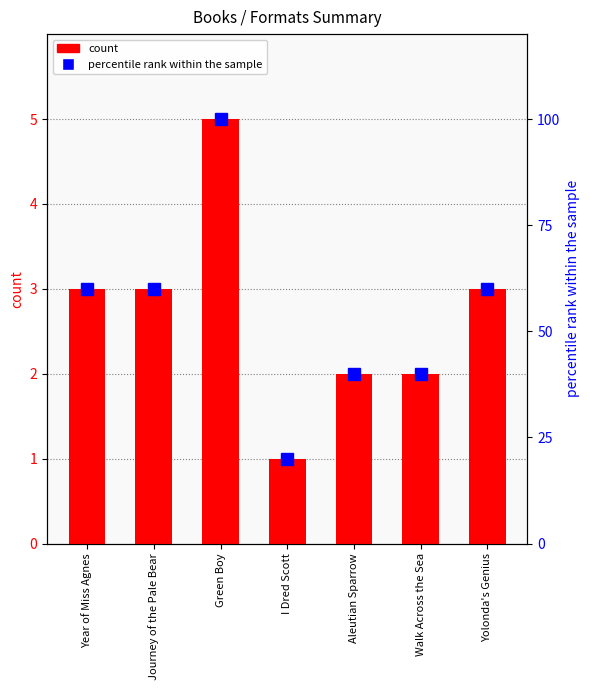

How many groups of bars are there?

7